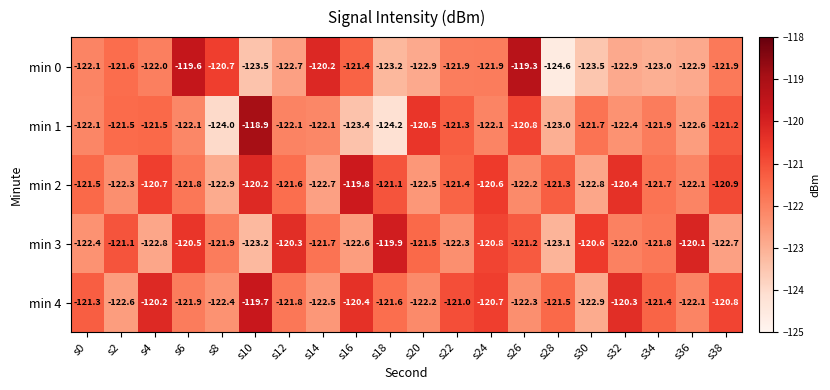

Count the number of categories in the chart.

20